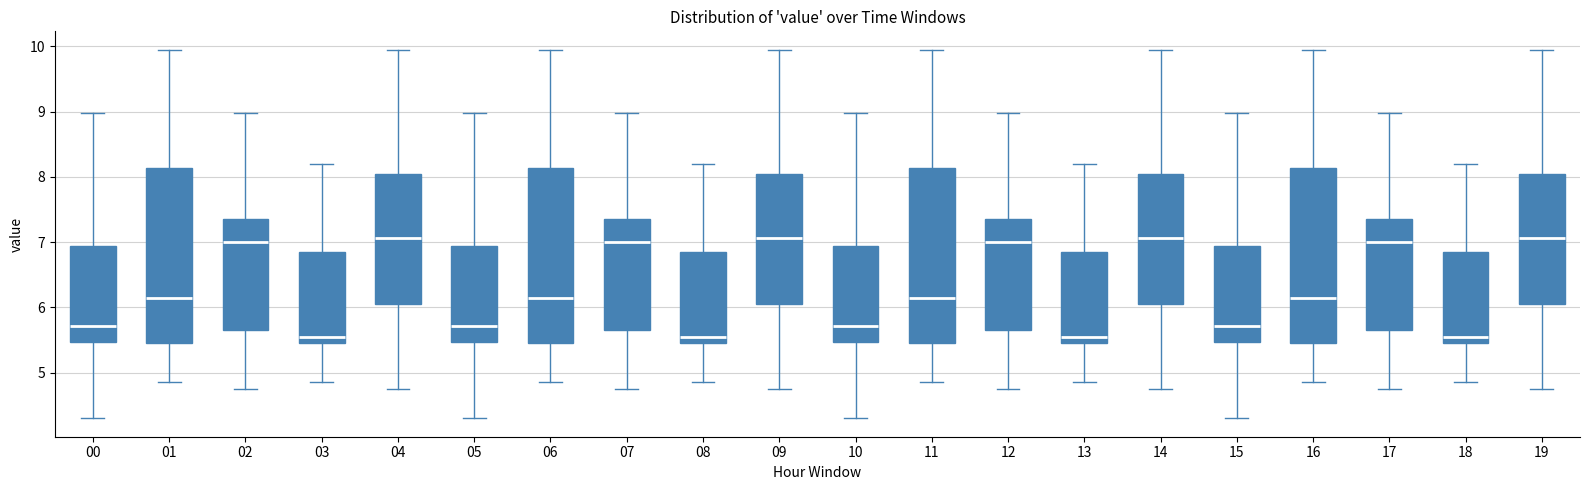

Reading left to right, read every box against the y-axis: the position of its median line, the range the box covers, and the ends of its whiskers. The values are not printed on the chart, so give them approximately, as read against the axis.

00: median 5.7, box 5.5 to 6.9, whiskers 4.3 to 9.0
01: median 6.2, box 5.5 to 8.1, whiskers 4.9 to 10.0
02: median 7.0, box 5.7 to 7.4, whiskers 4.8 to 9.0
03: median 5.6, box 5.5 to 6.9, whiskers 4.9 to 8.2
04: median 7.1, box 6.1 to 8.0, whiskers 4.8 to 10.0
05: median 5.7, box 5.5 to 6.9, whiskers 4.3 to 9.0
06: median 6.2, box 5.5 to 8.1, whiskers 4.9 to 10.0
07: median 7.0, box 5.7 to 7.4, whiskers 4.8 to 9.0
08: median 5.6, box 5.5 to 6.9, whiskers 4.9 to 8.2
09: median 7.1, box 6.1 to 8.0, whiskers 4.8 to 10.0
10: median 5.7, box 5.5 to 6.9, whiskers 4.3 to 9.0
11: median 6.2, box 5.5 to 8.1, whiskers 4.9 to 10.0
12: median 7.0, box 5.7 to 7.4, whiskers 4.8 to 9.0
13: median 5.6, box 5.5 to 6.9, whiskers 4.9 to 8.2
14: median 7.1, box 6.1 to 8.0, whiskers 4.8 to 10.0
15: median 5.7, box 5.5 to 6.9, whiskers 4.3 to 9.0
16: median 6.2, box 5.5 to 8.1, whiskers 4.9 to 10.0
17: median 7.0, box 5.7 to 7.4, whiskers 4.8 to 9.0
18: median 5.6, box 5.5 to 6.9, whiskers 4.9 to 8.2
19: median 7.1, box 6.1 to 8.0, whiskers 4.8 to 10.0